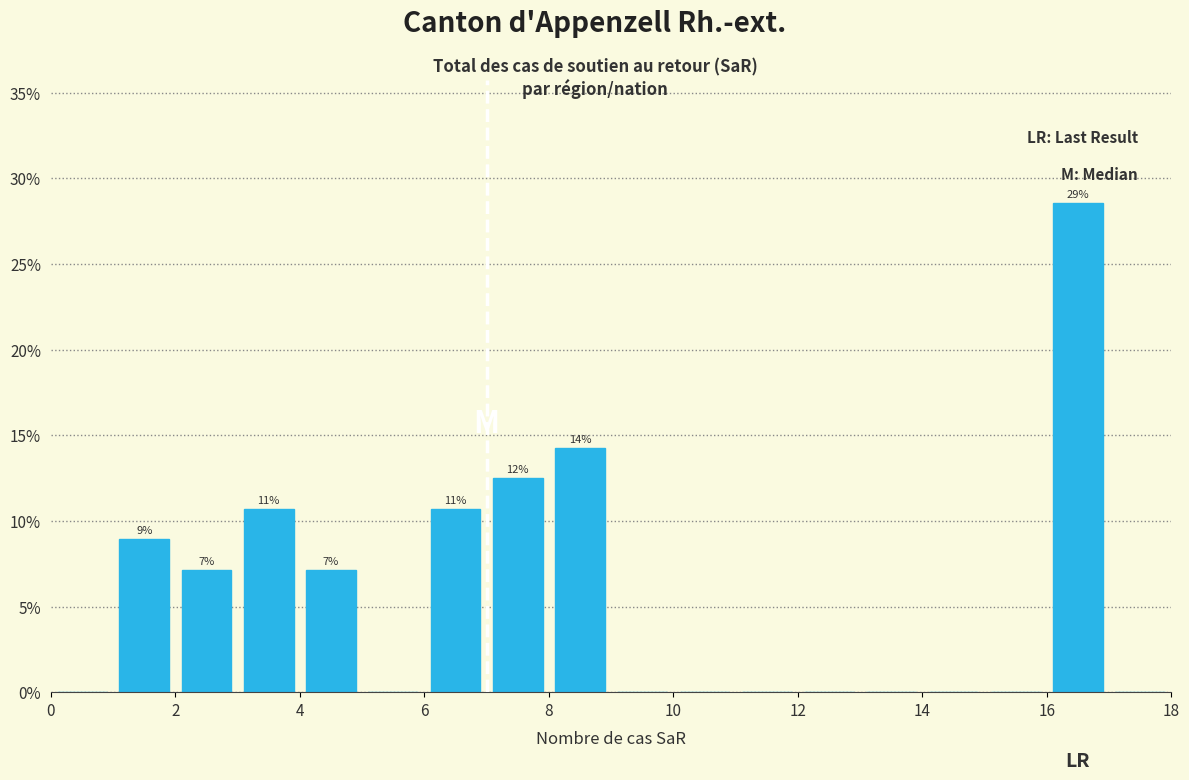

Which range on the x-axis has the tallest bar?

16 to 17